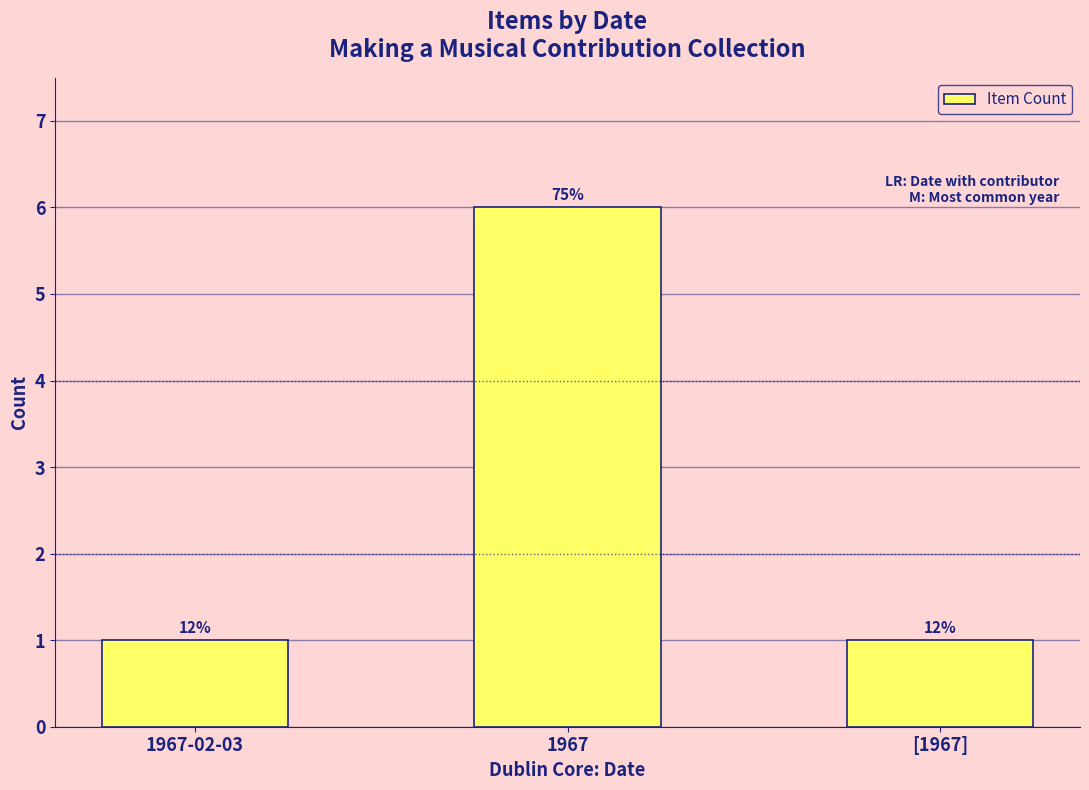

Does the chart contain any negative values?

No